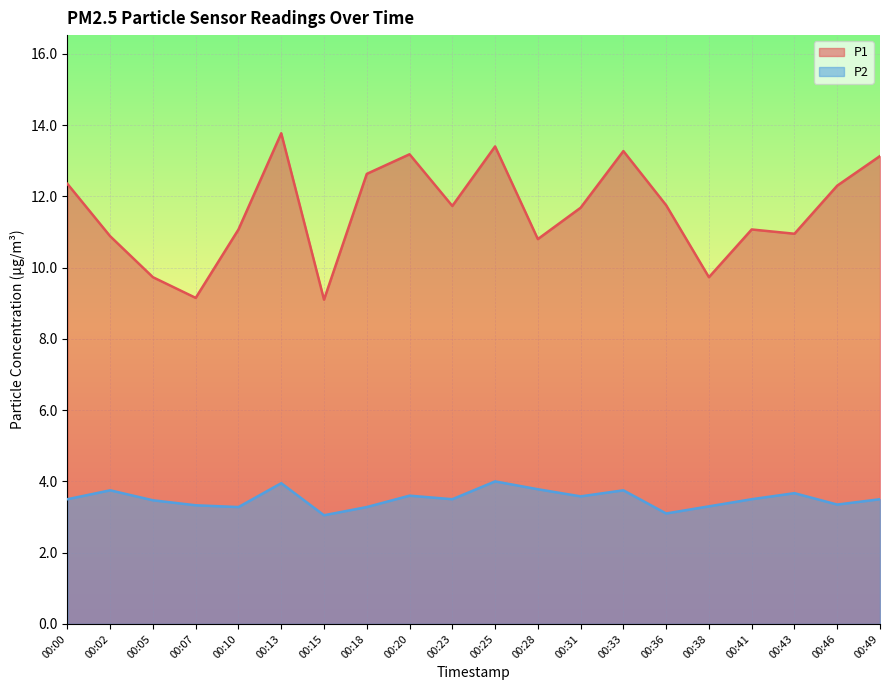

Reading left to right, list all the values displayed in this chart.

P1: 00:00=12.3	00:02=10.9	00:05=9.7	00:07=9.2	00:10=11.1	00:13=13.8	00:15=9.1	00:18=12.6	00:20=13.2	00:23=11.7	00:25=13.4	00:28=10.8	00:31=11.7	00:33=13.3	00:36=11.8	00:38=9.7	00:41=11.1	00:43=10.9	00:46=12.3	00:49=13.1
P2: 00:00=3.5	00:02=3.8	00:05=3.5	00:07=3.3	00:10=3.3	00:13=4.0	00:15=3.0	00:18=3.3	00:20=3.6	00:23=3.5	00:25=4.0	00:28=3.8	00:31=3.6	00:33=3.8	00:36=3.1	00:38=3.3	00:41=3.5	00:43=3.7	00:46=3.4	00:49=3.5